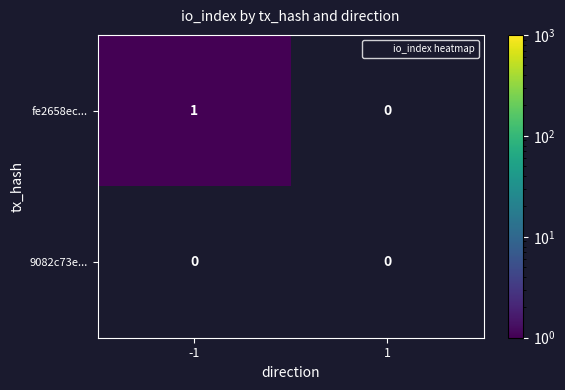

Which series has the largest total across all categories?

fe2658ec...